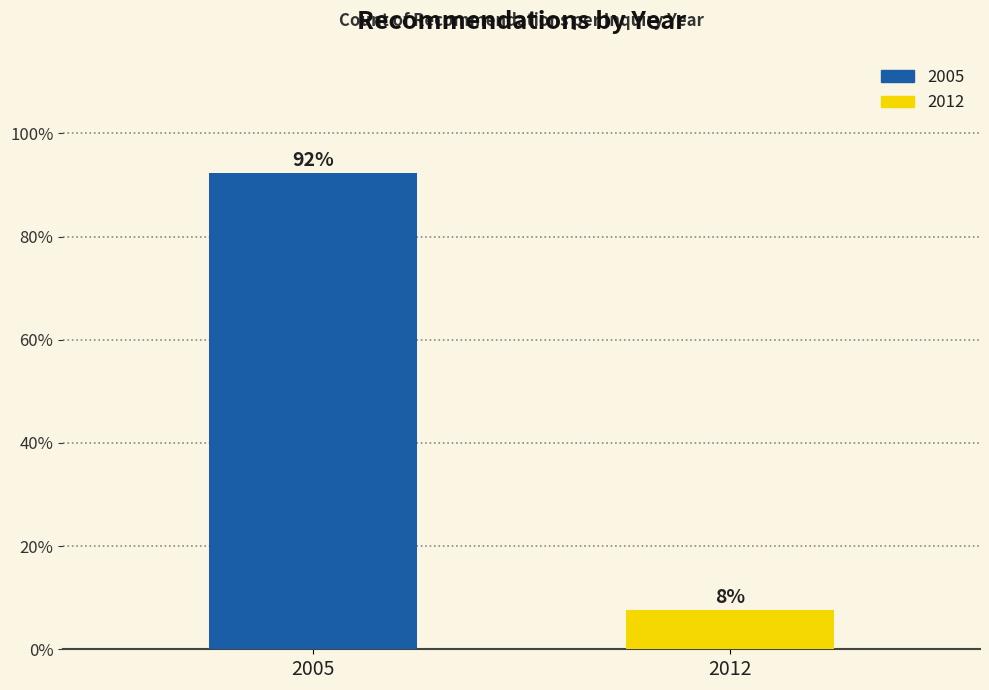

What is the sum of the values at 2005 and 2012?

100.0